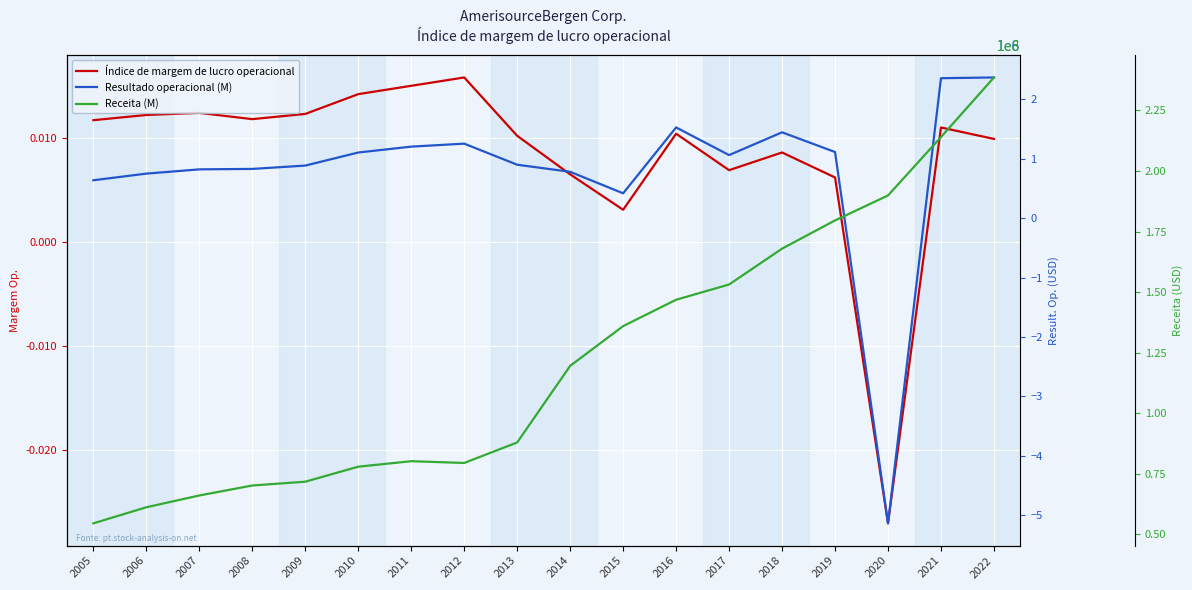

At which label does Índice de margem de lucro operacional reach its minimum?

2020